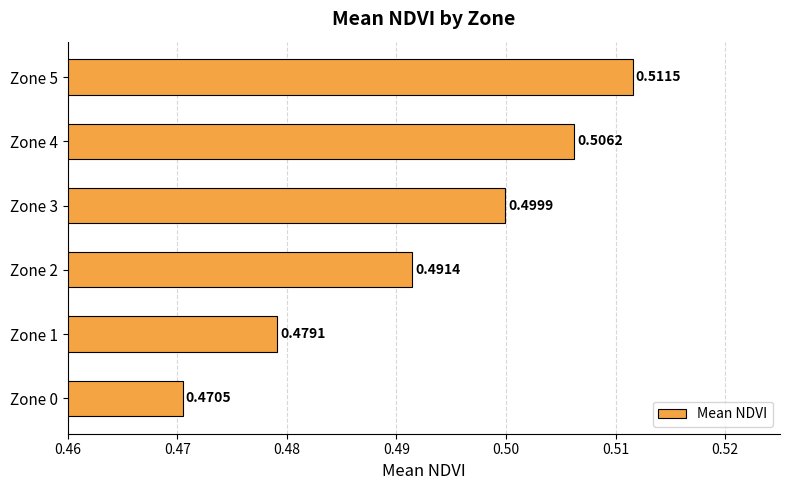

List the labels in order of value, largest first.

Zone 5, Zone 4, Zone 3, Zone 2, Zone 1, Zone 0